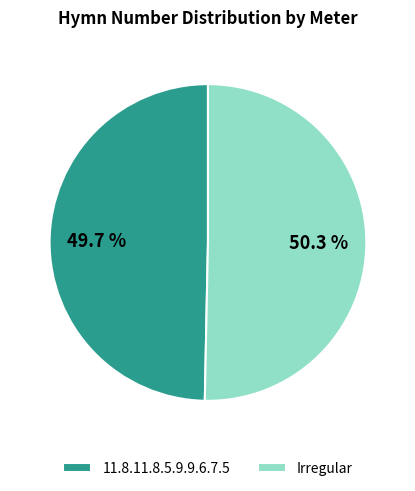

True or false: Irregular accounts for 50% of the total.

True